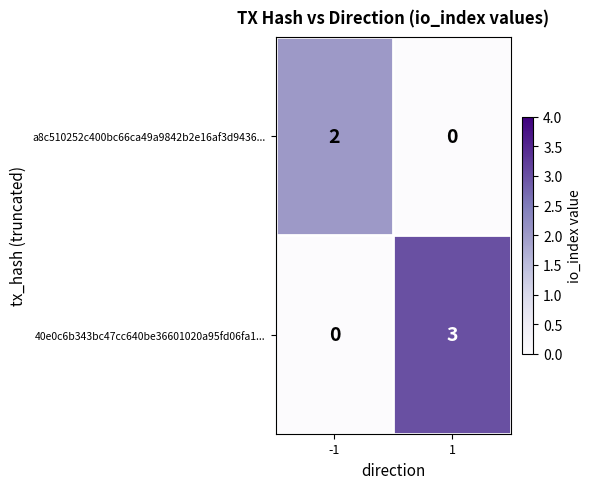

What is the sum of the 40e0c6b343bc47cc640be36601020a95fd06fa1... values at 1 and -1?

3